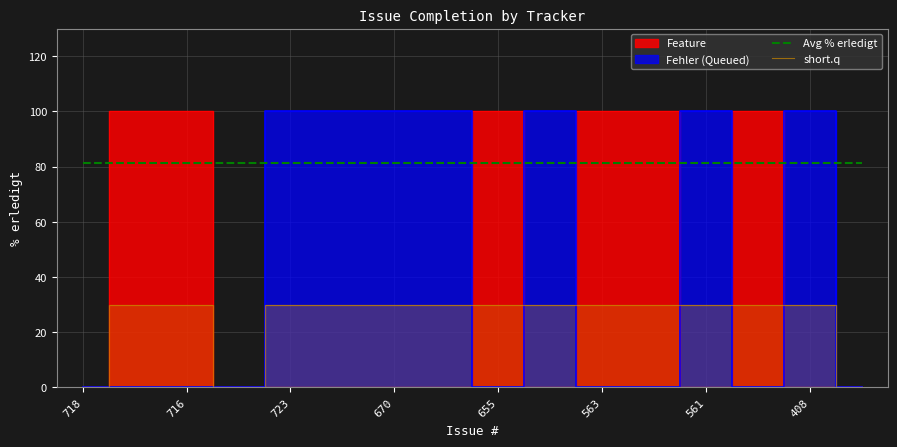

True or false: short.q and Avg % erledigt cross at least once.

False